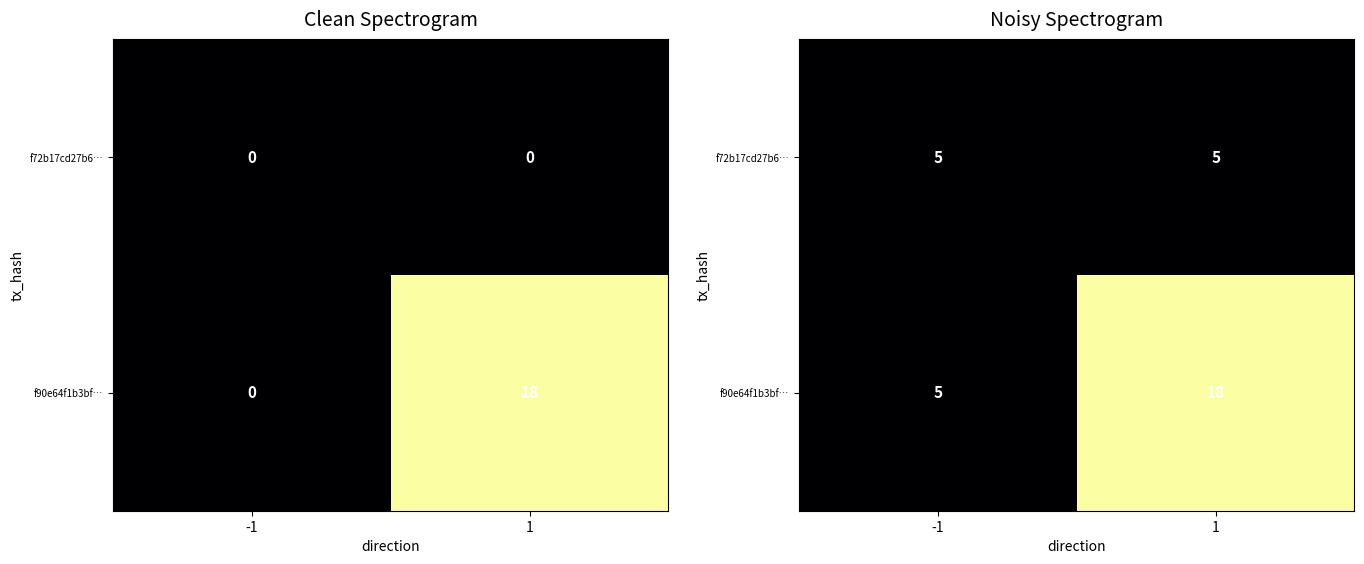

Which has a higher value, 1 or -1?

1